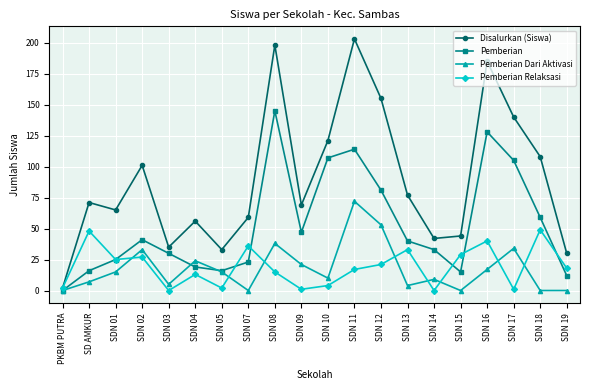

Rank the series by their maximum value, from highest to lowest.

Disalurkan (Siswa), Pemberian, Pemberian Dari Aktivasi, Pemberian Relaksasi